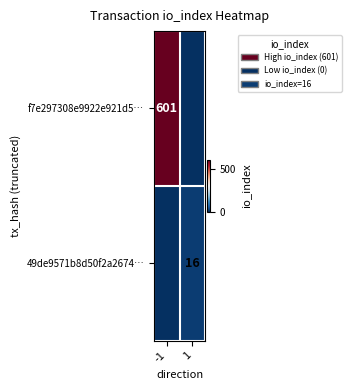

Between 1 and -1, which is larger?

-1